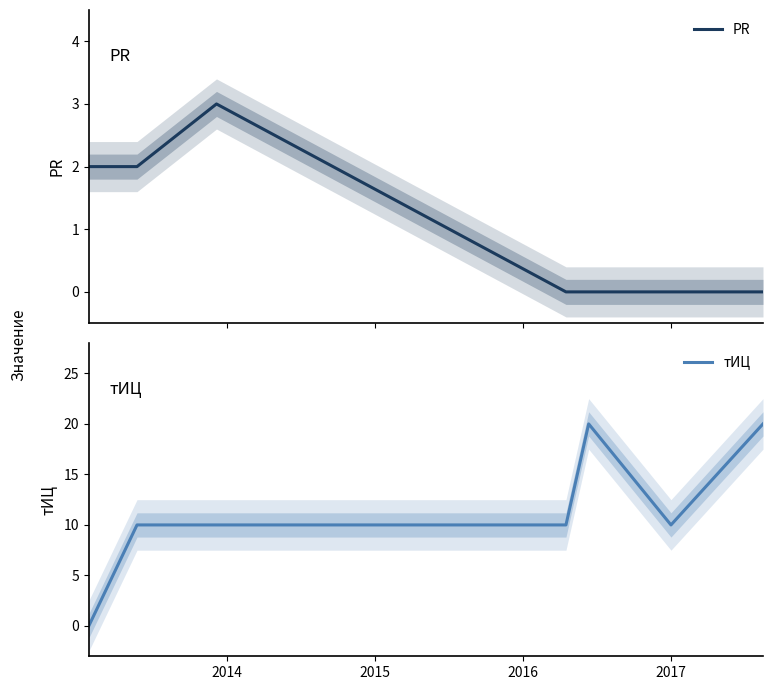

How many lines are shown in the chart?

2